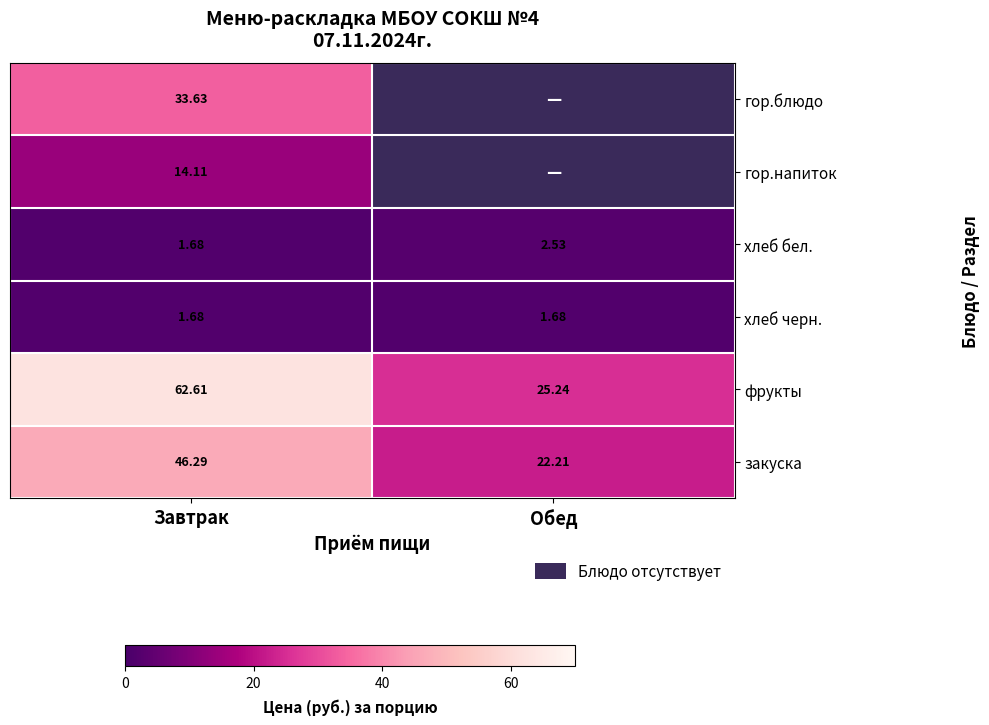

Where is закуска nearest to the value 34?

Обед